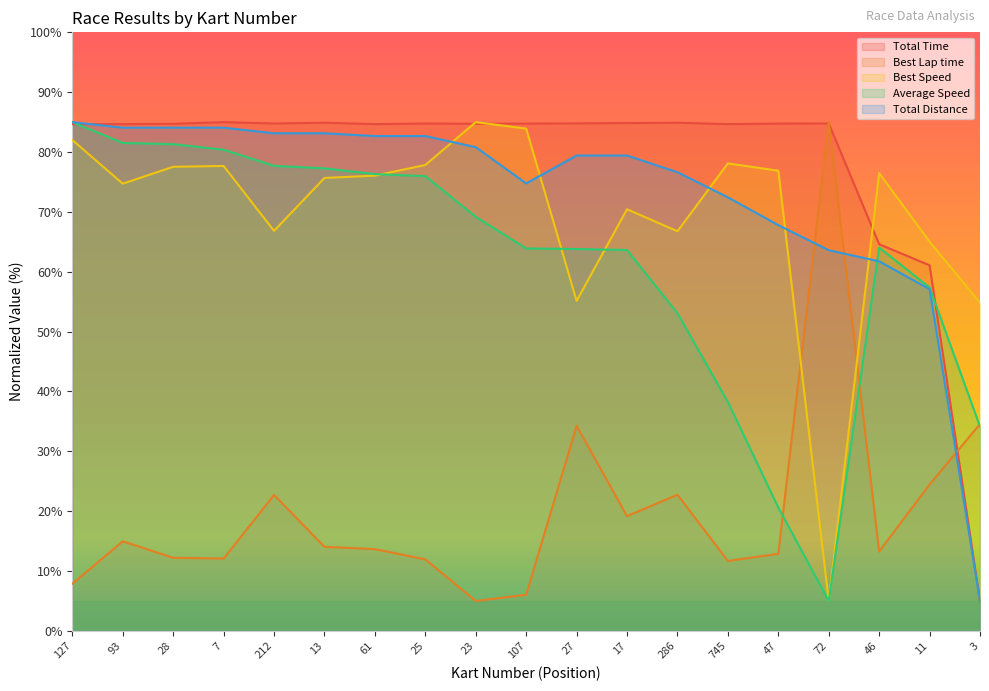

What is the difference between the maximum and minimum values in the Average Speed series?

80.0